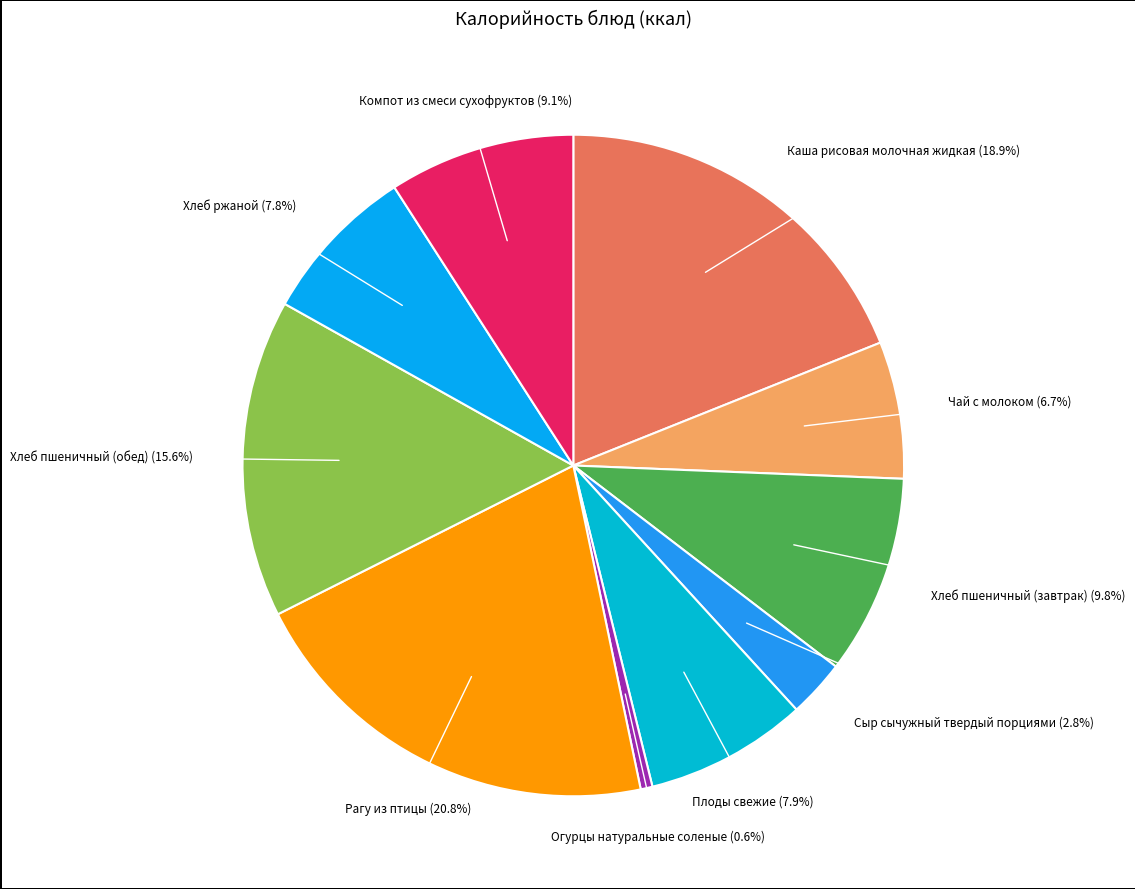

Count the number of slices in the pie.

10